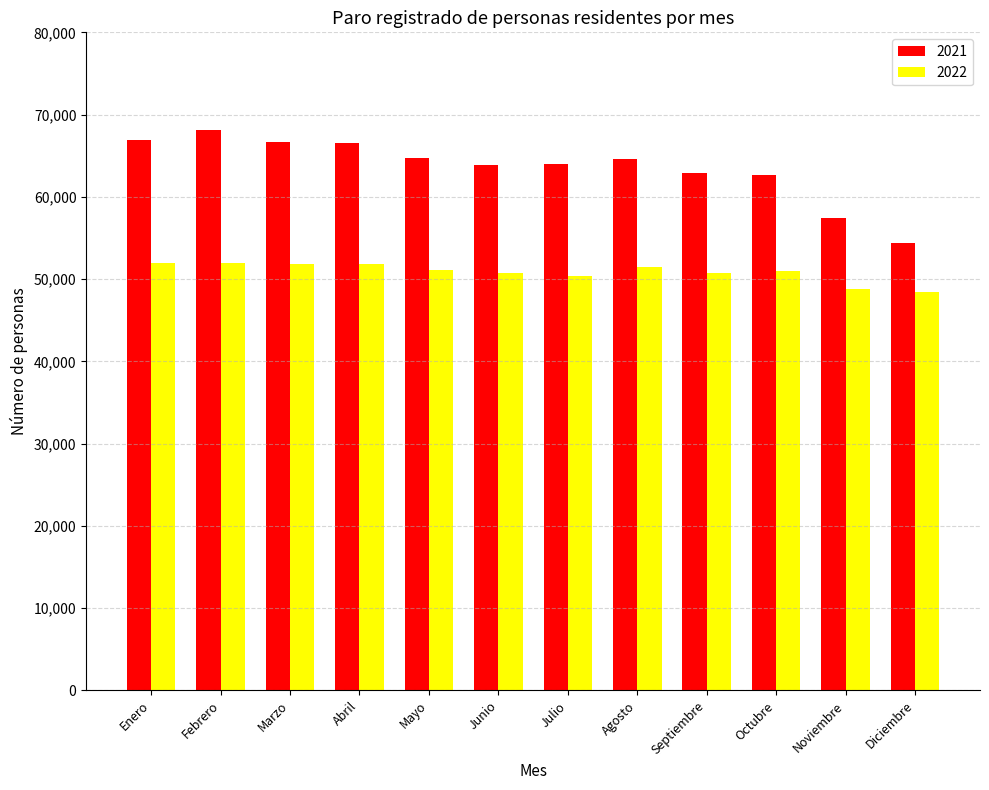

The 2021 series shows 17236 at Mayo. True or false?

False